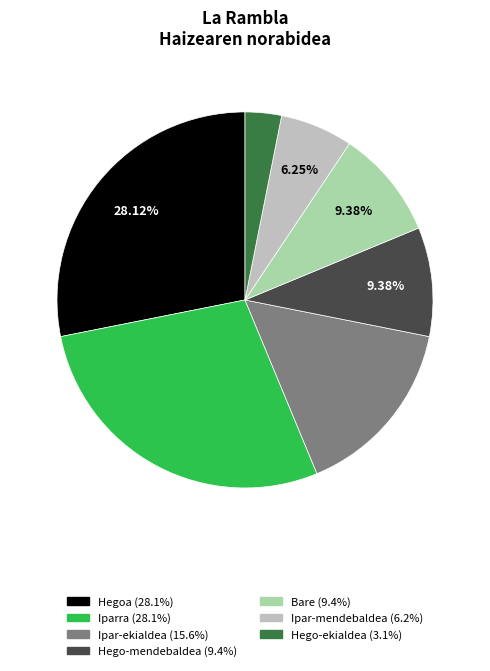

What percentage is the Iparra slice, to the nearest percent?

28%